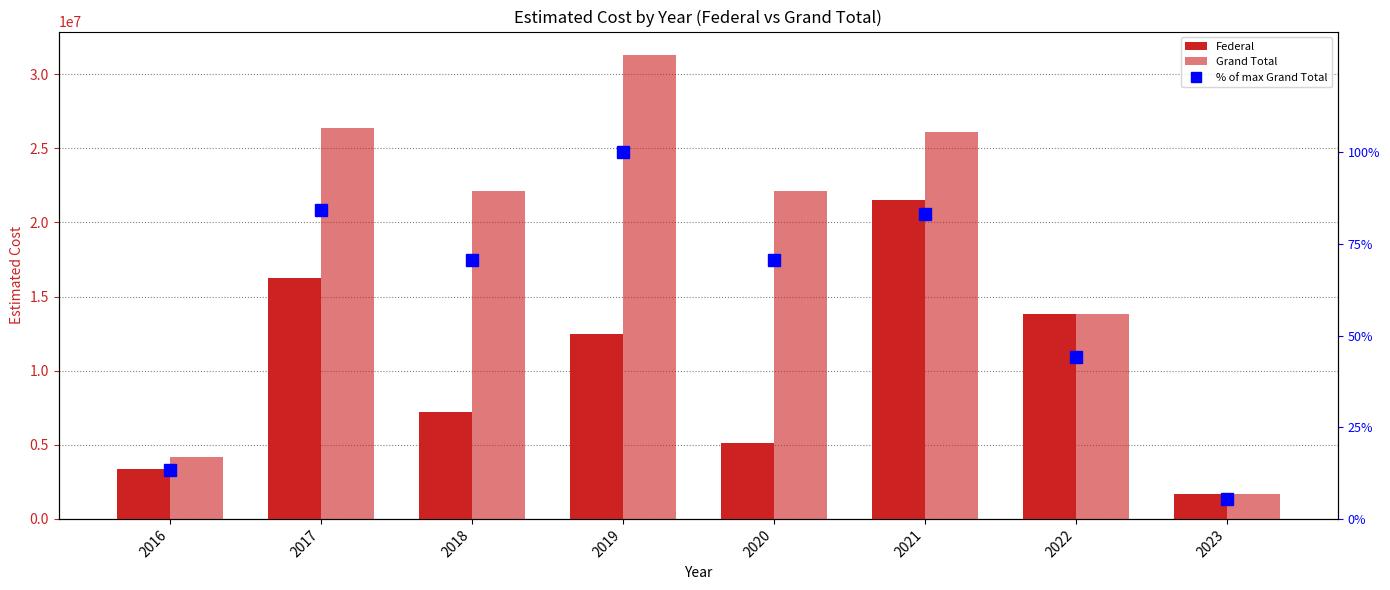

Reading right to left, transcribe all the data shown in this chart.

Federal: 2023=1687400.0	2022=13852888.0	2021=21548998.0	2020=5136382.0	2019=12443530.7	2018=7207195.0	2017=16227788.0	2016=3358760.0
Grand Total: 2023=1687400.0	2022=13852888.0	2021=26095073.0	2020=22145337.0	2019=31315718.0	2018=22139194.0	2017=26366930.0	2016=4192094.0
% of max Grand Total: 2023=5.4	2022=44.2	2021=83.3	2020=70.7	2019=100.0	2018=70.7	2017=84.2	2016=13.4